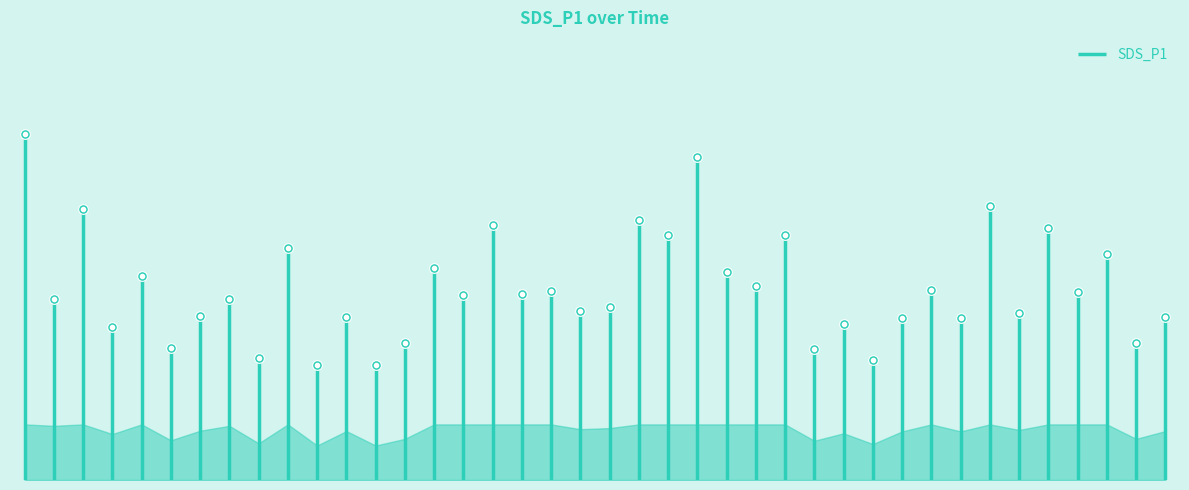

What is the ratio of the value at 00:17 to the value at 00:44?

1.0